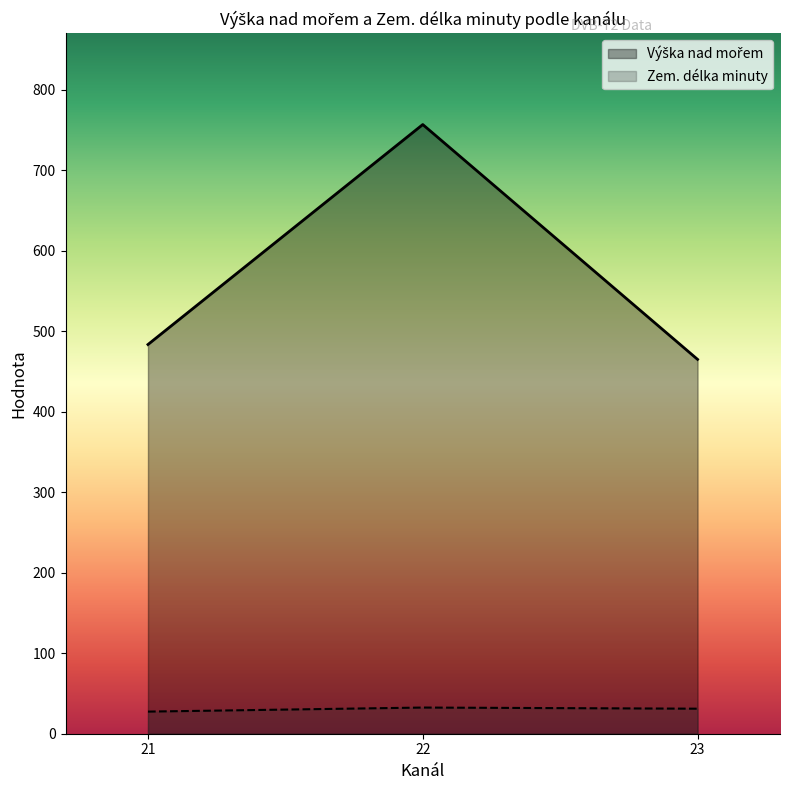

At which label does Zem. délka minuty reach its peak?

22